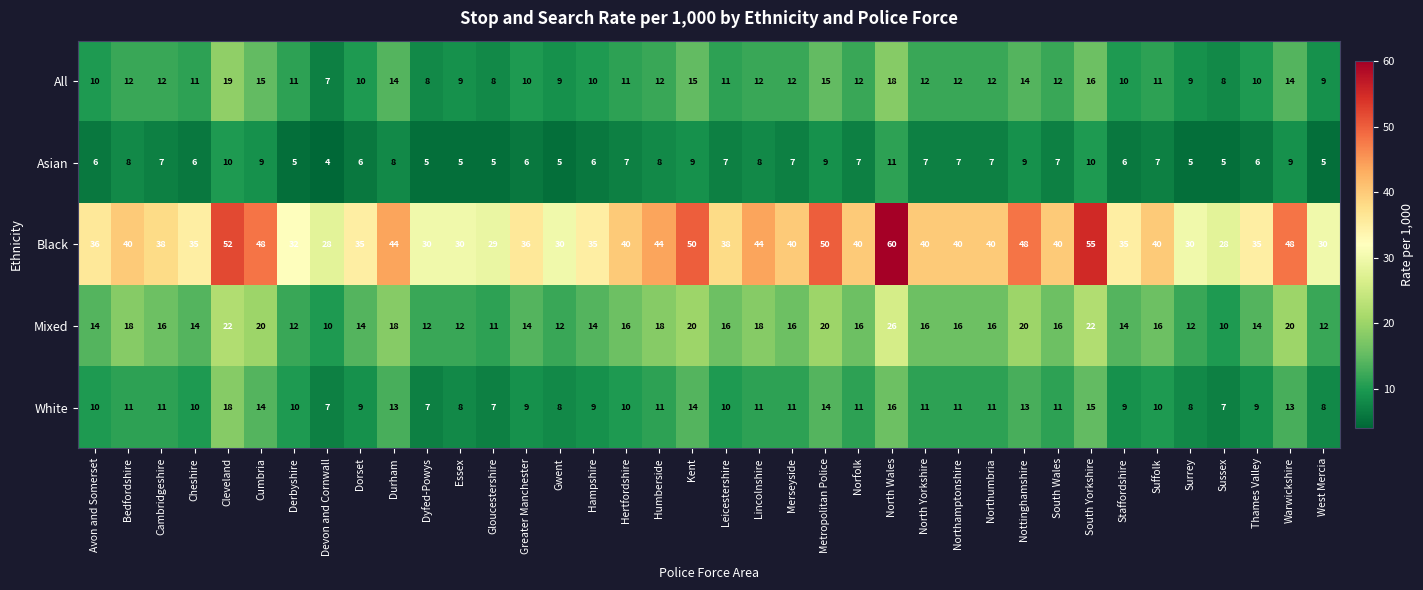

What is the difference between the highest and lowest values at Dyfed-Powys?

25